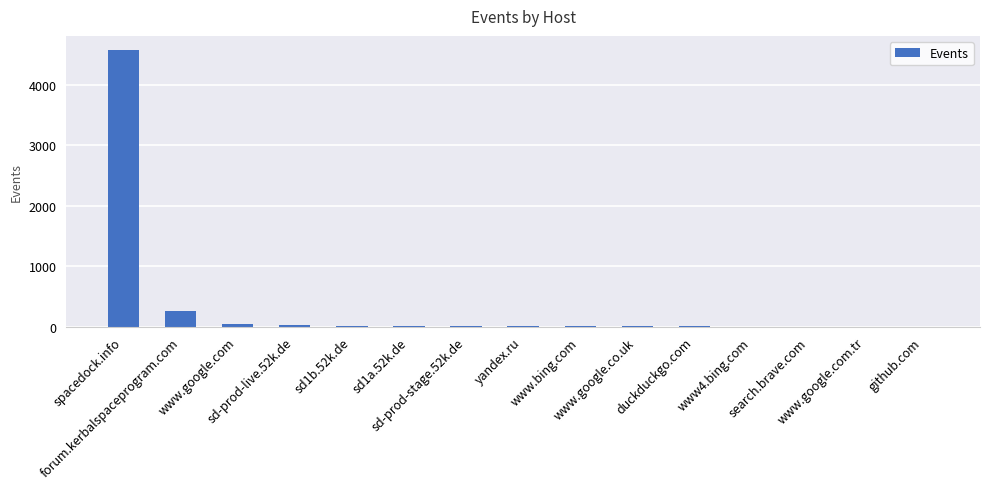

How many distinct data groups are displayed?

1